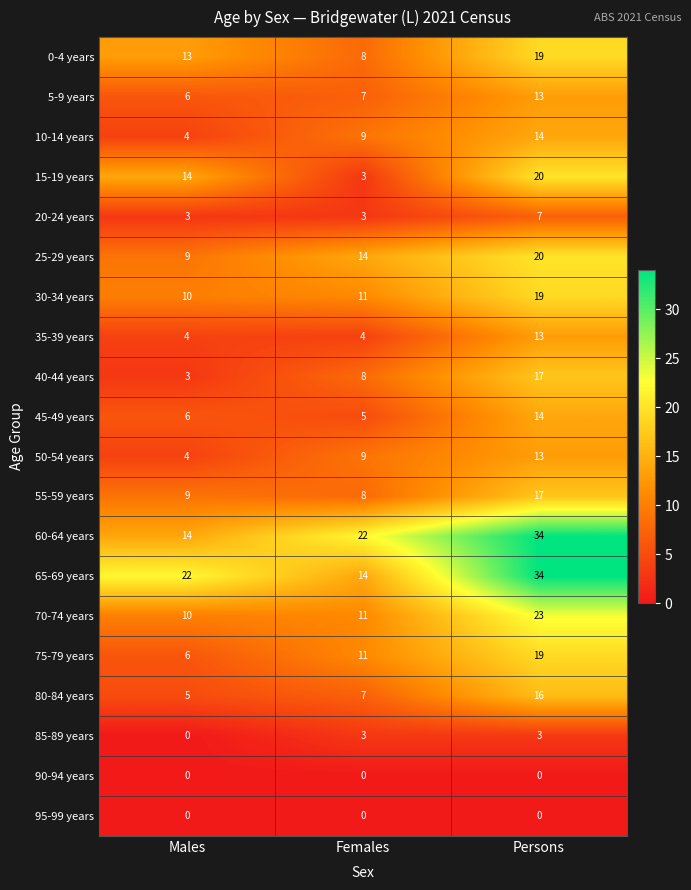

What value does the 65-69 years series have at Females, to the nearest 5?

15